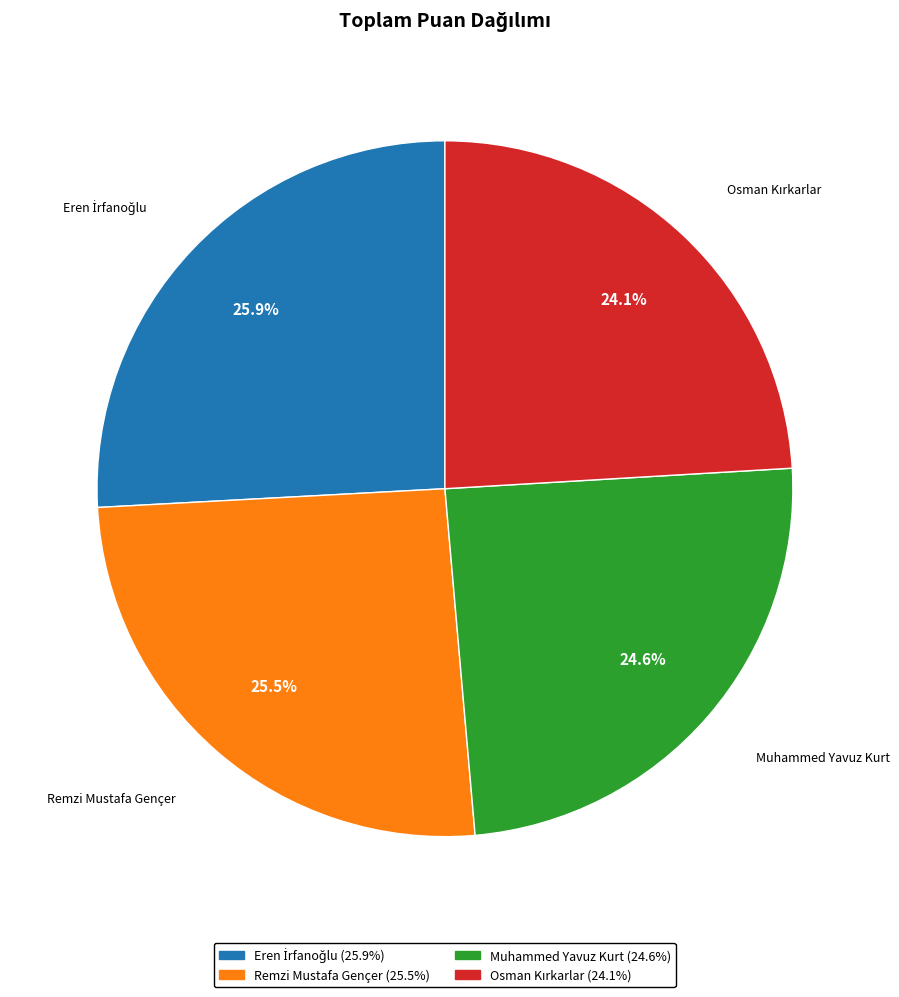

How many slices are in this pie chart?

4